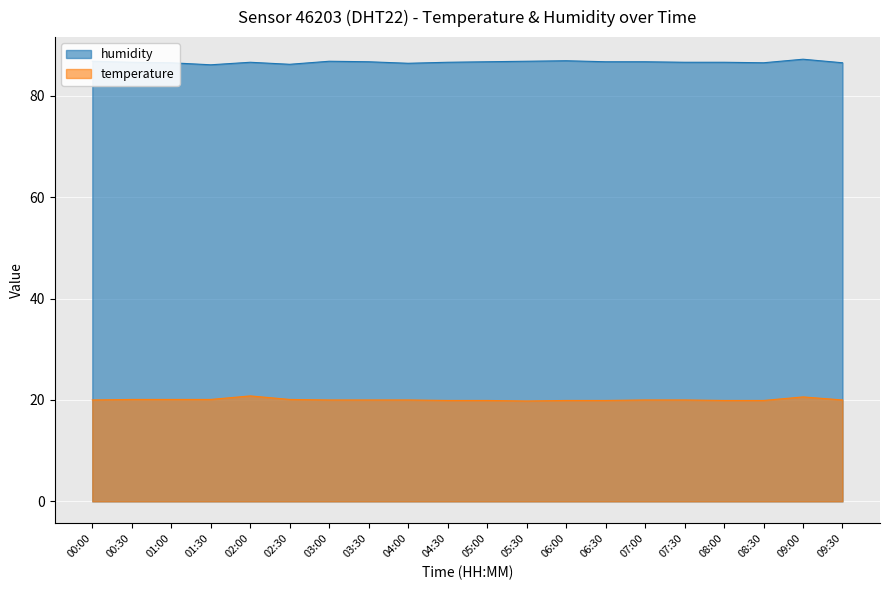

What is the spread (max minus min) of values at 08:00?

66.7